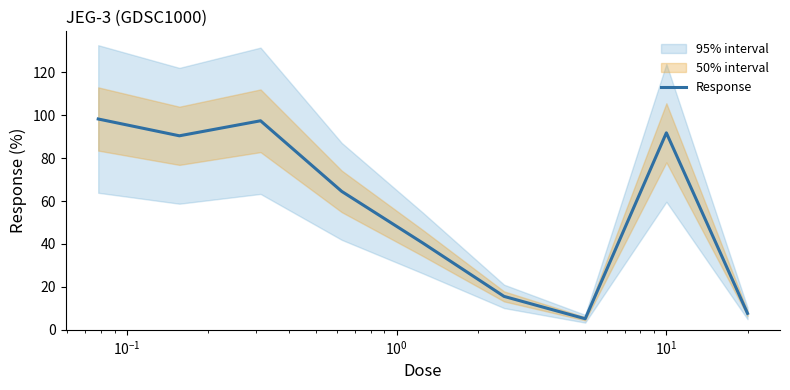

What is the maximum value for Response?

98.2